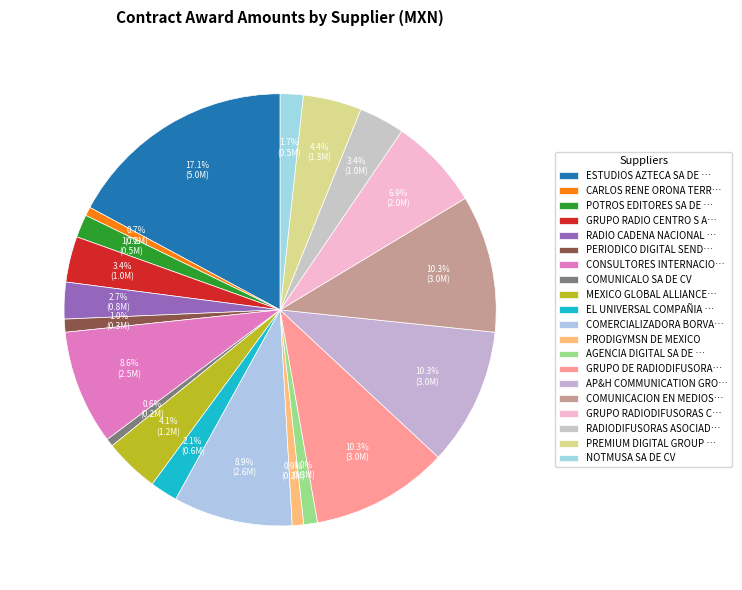

How many slices are in this pie chart?

20